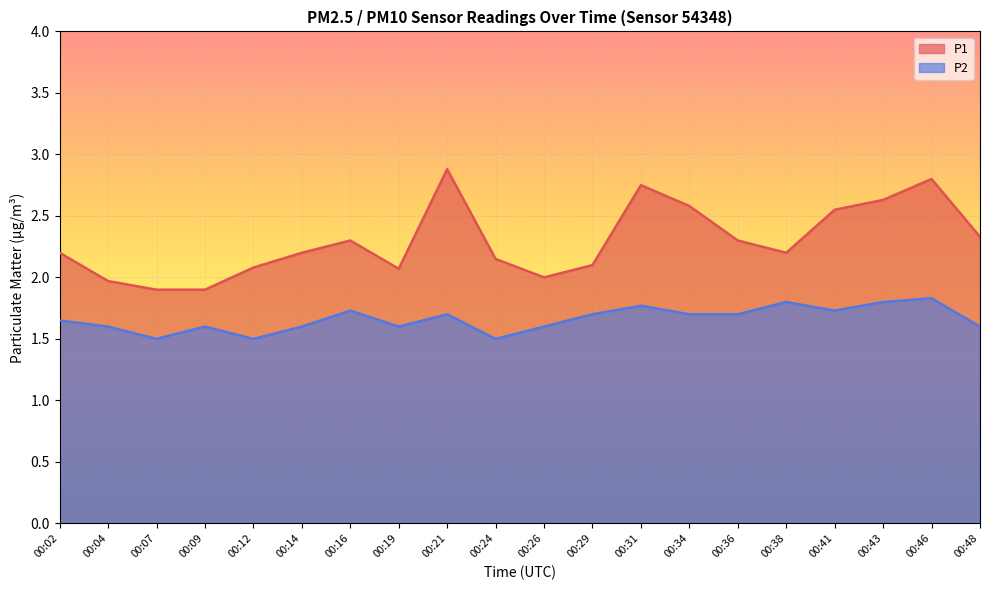

True or false: P1 and P2 intersect in this chart.

False